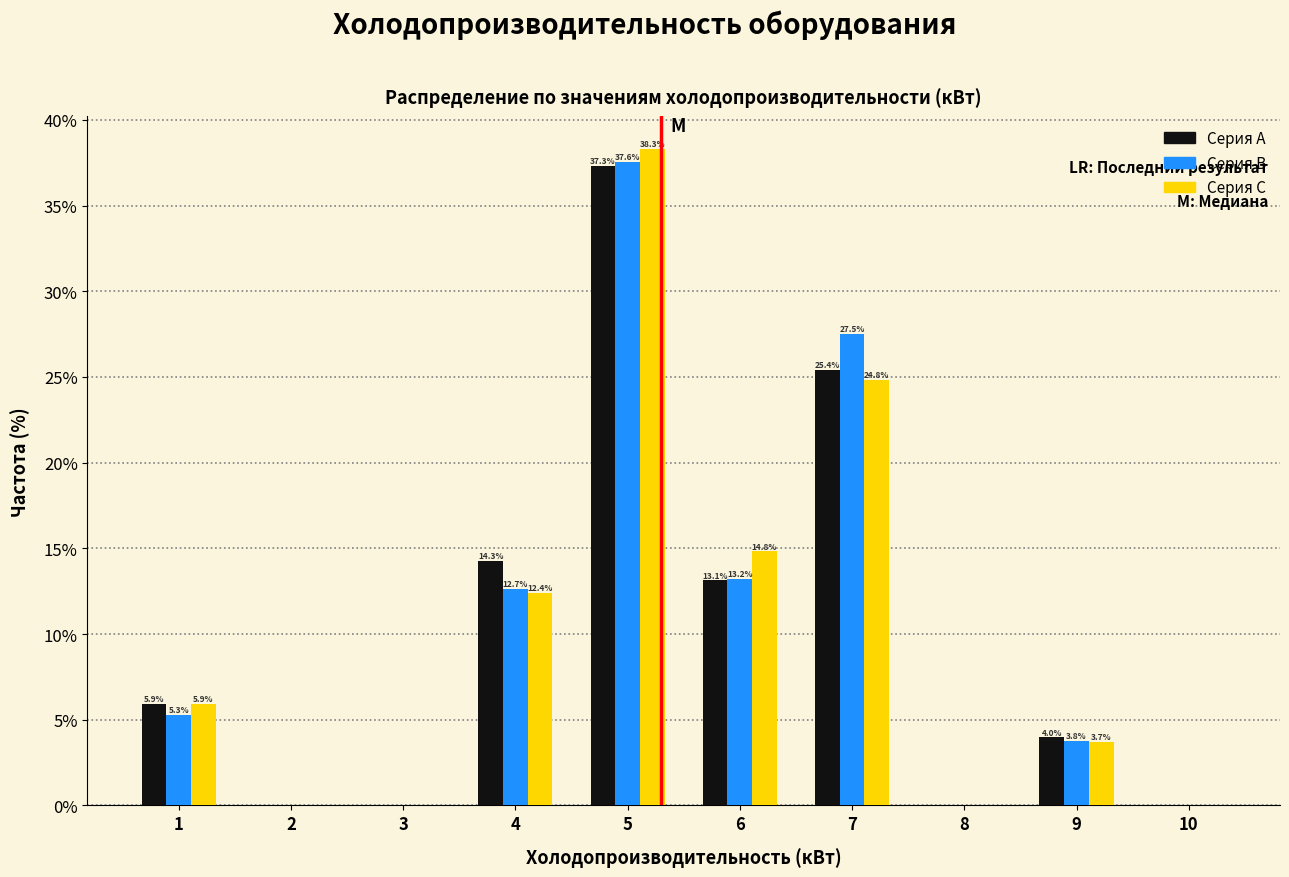

Reading left to right, list all the values displayed in this chart.

Серия A: 1=5.9	2=0.0	3=0.0	4=14.3	5=37.3	6=13.1	7=25.4	8=0.0	9=4.0	10=0.0
Серия B: 1=5.3	2=0.0	3=0.0	4=12.7	5=37.6	6=13.2	7=27.5	8=0.0	9=3.8	10=0.0
Серия C: 1=5.9	2=0.0	3=0.0	4=12.4	5=38.3	6=14.8	7=24.8	8=0.0	9=3.7	10=0.0